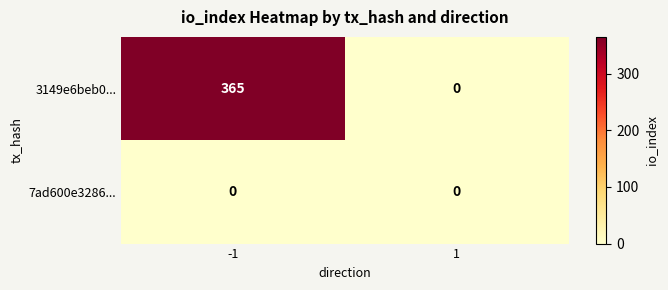

At which category is the sum across all series the highest?

-1